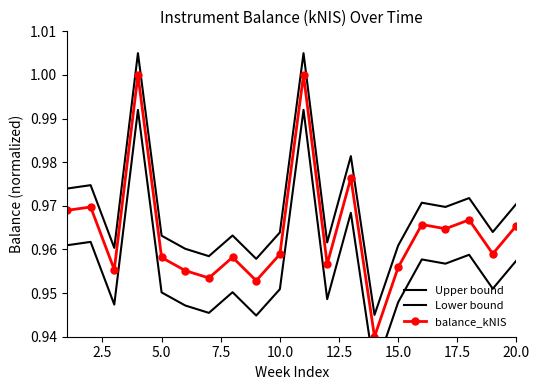

The value of balance_kNIS at 2.5 is 1.4. True or false?

False